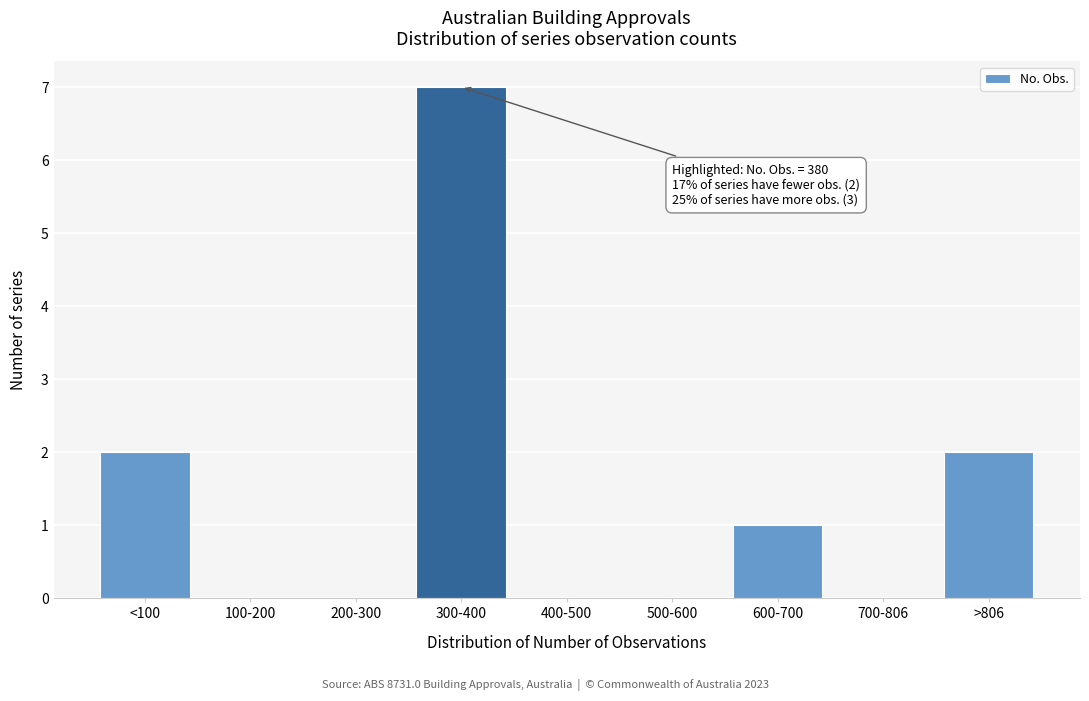

Reading left to right, extract all data points from this chart.

<100=2	100-200=0	200-300=0	300-400=7	400-500=0	500-600=0	600-700=1	700-806=0	>806=2